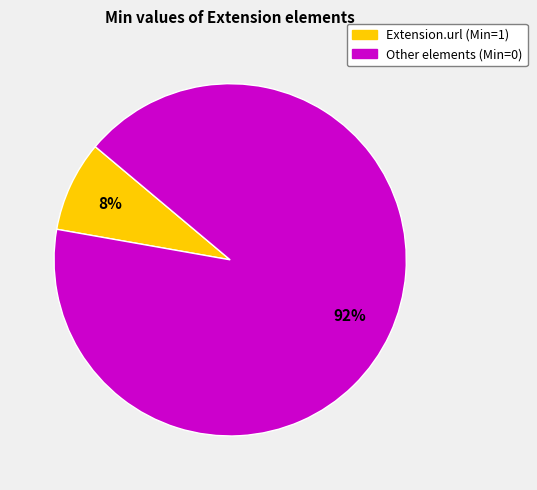

To the nearest percent, what is the average slice percentage?

50%